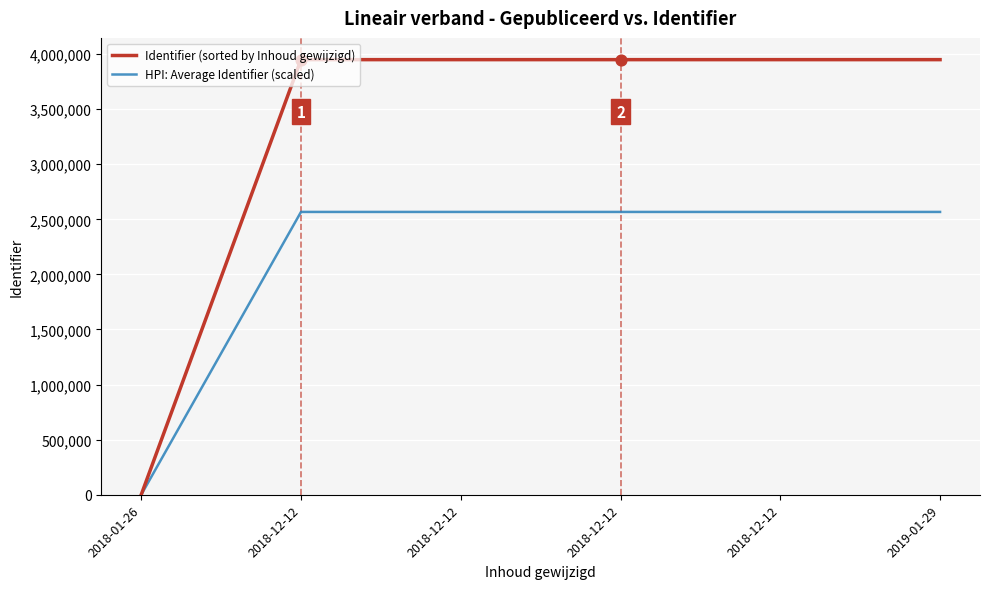

What are all the series names shown in the legend?

Identifier (sorted by Inhoud gewijzigd), HPI: Average Identifier (scaled)